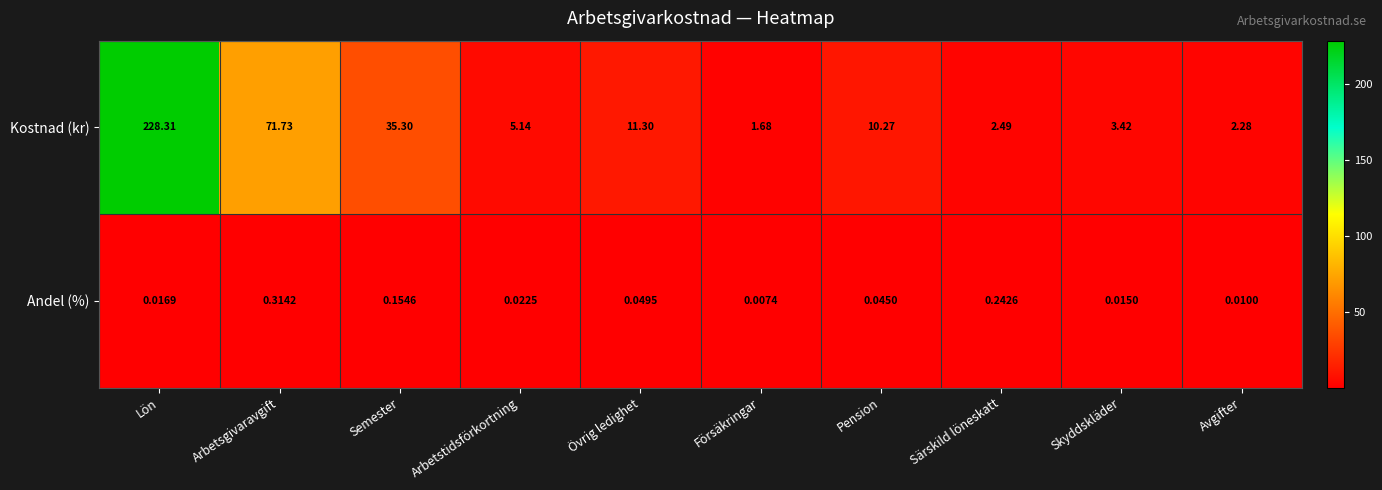

At Skyddskläder, list the series in order from largest to smallest.

Kostnad (kr), Andel (%)